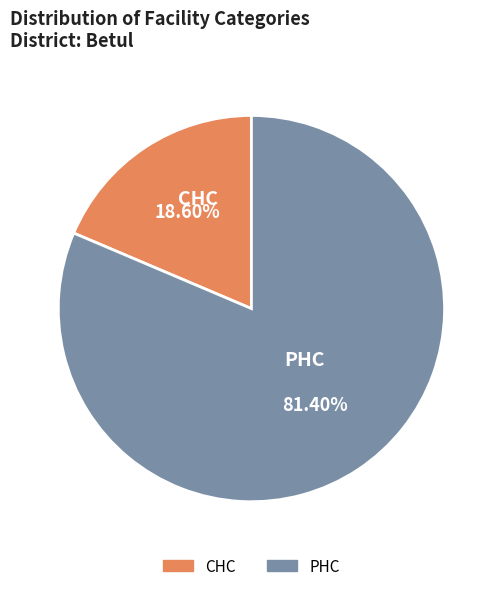

How many segments does this pie chart have?

2